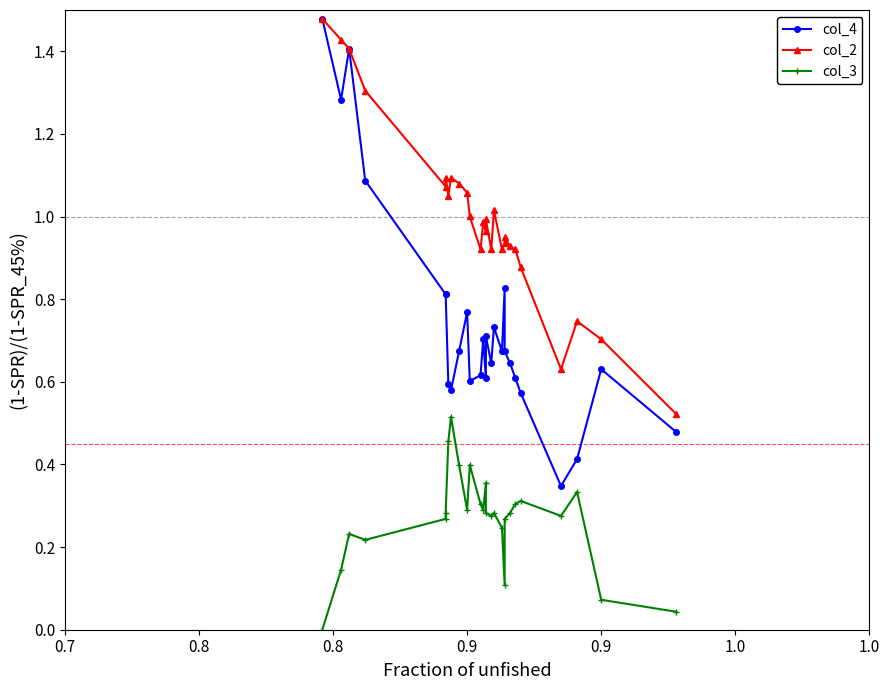

True or false: col_4 and col_2 intersect in this chart.

False